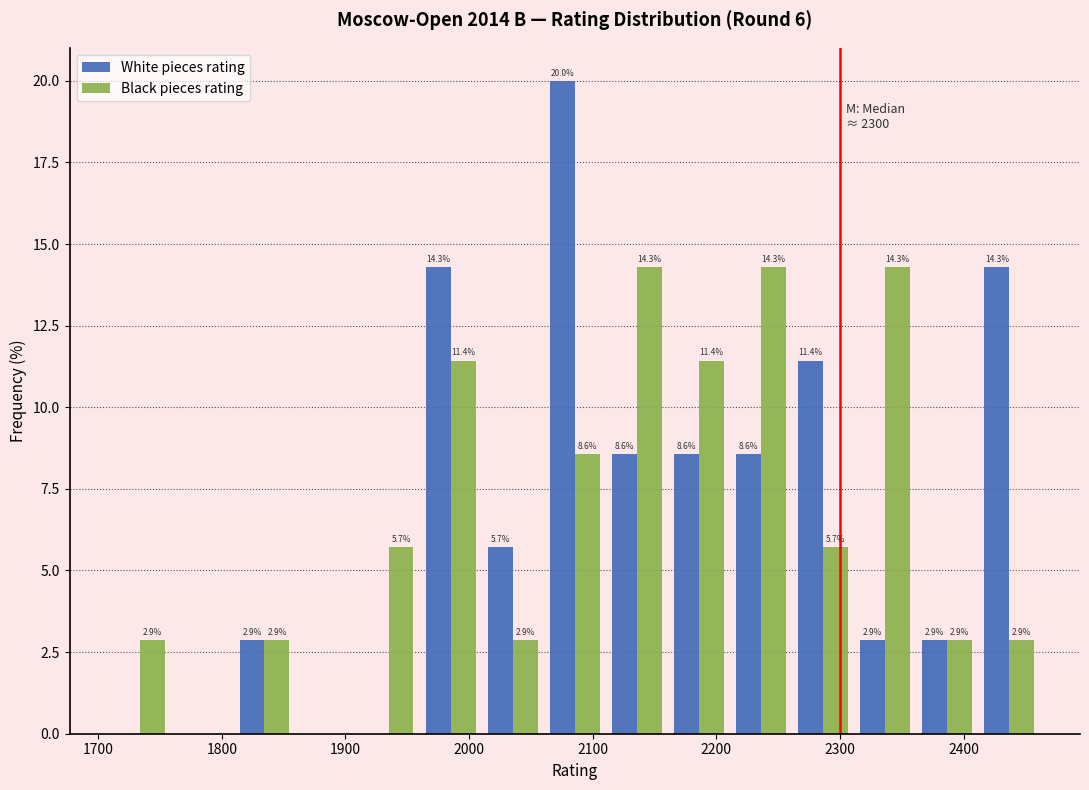

In the White pieces rating series, which range on the x-axis has the tallest bar?

2060 to 2110